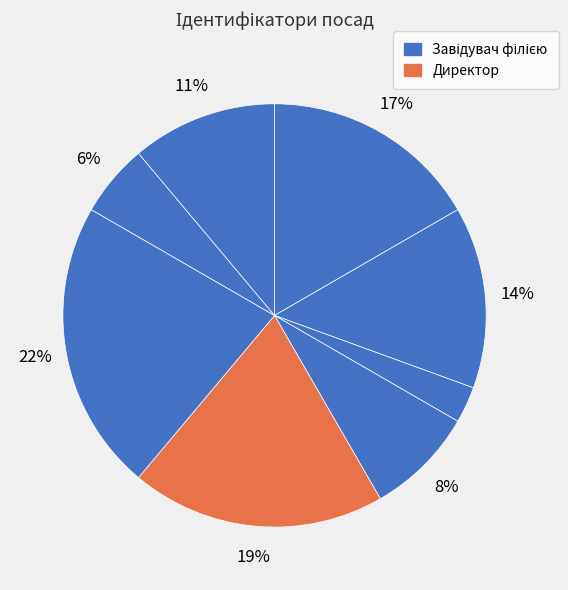

How many segments does this pie chart have?

8